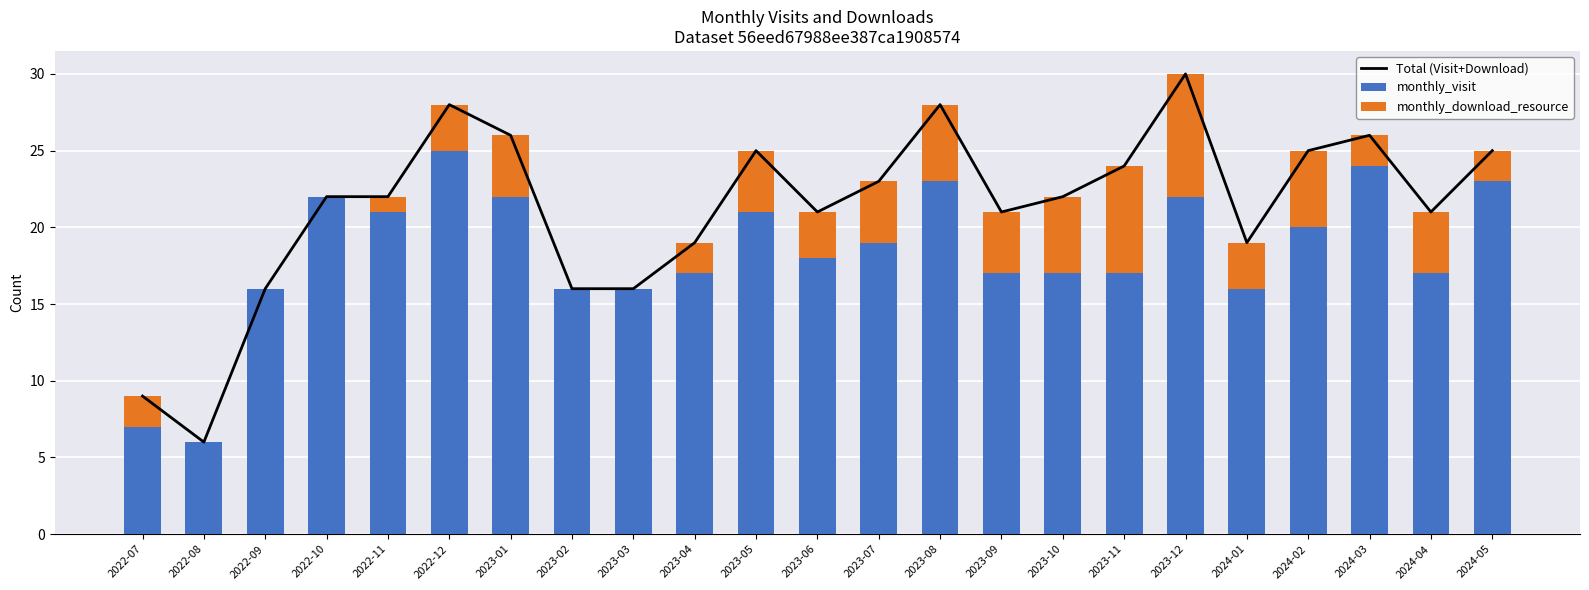

At how many categories does at least one series exceed 23?

9